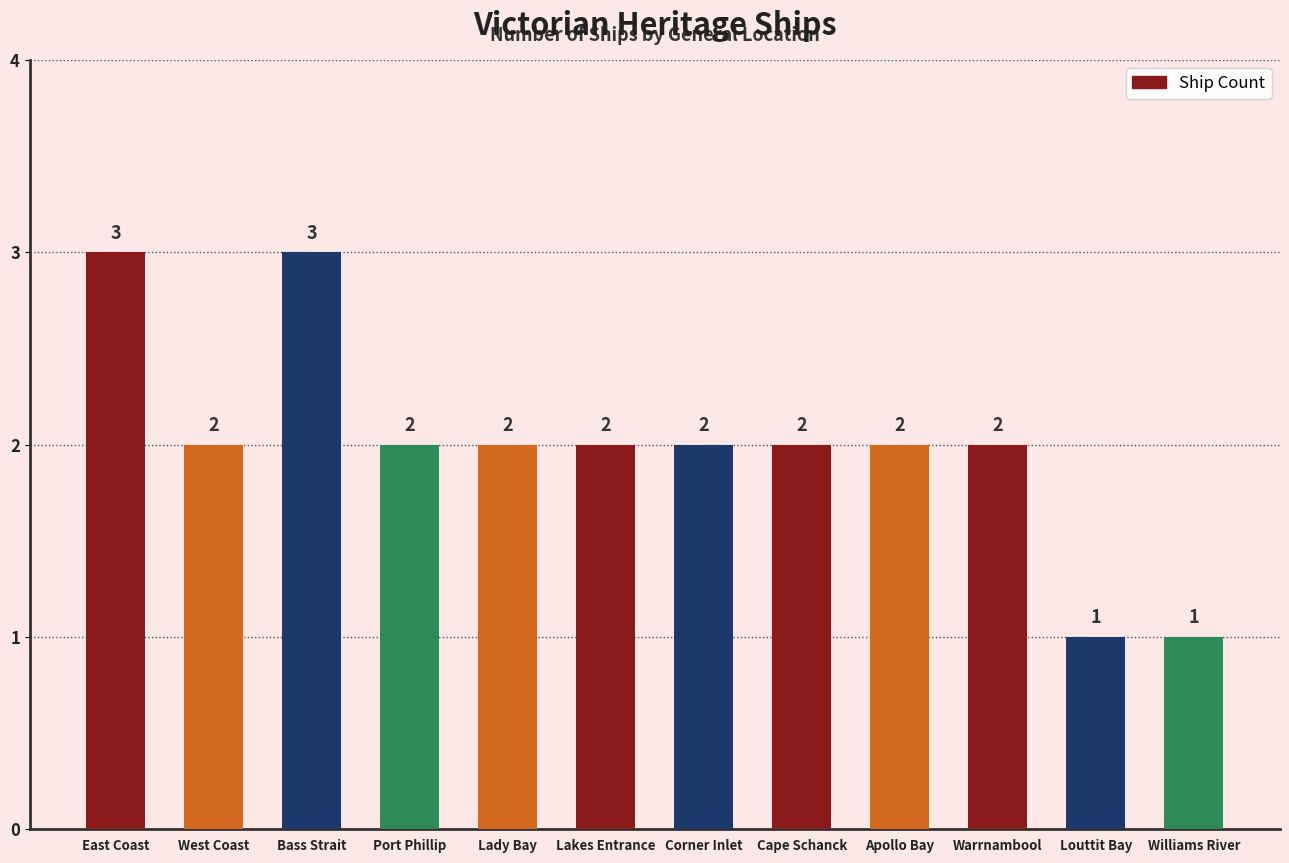

The value at Corner Inlet is 1. True or false?

False